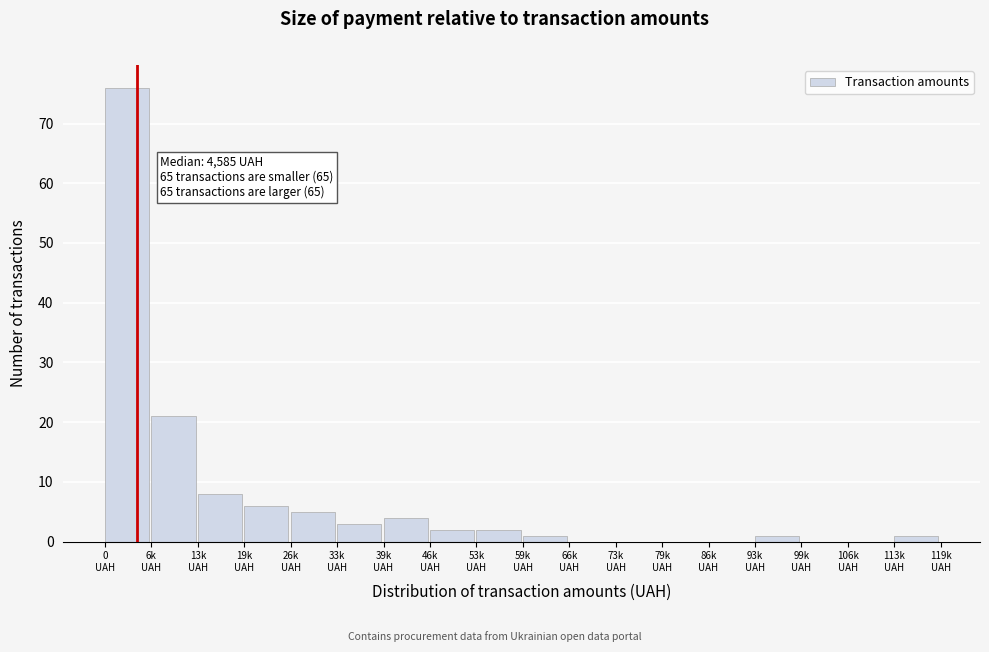

What is the sum of all values?

130